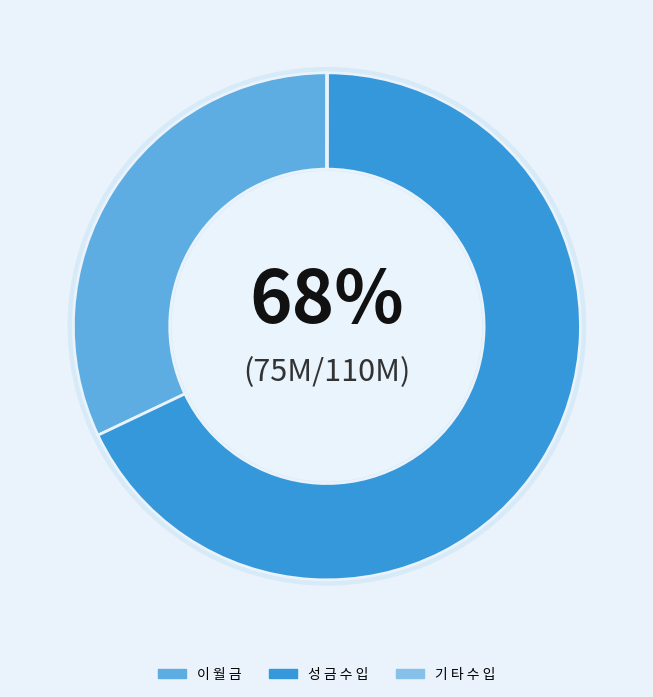

Which has a higher value, 성 금 수 입 or 이 월 금?

성 금 수 입